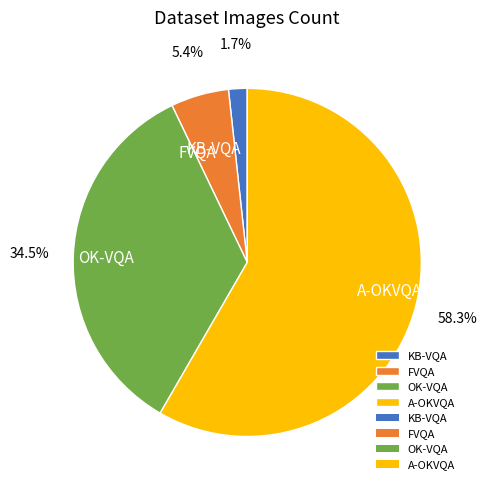

Rank the categories by value from highest to lowest.

A-OKVQA, OK-VQA, FVQA, KB-VQA